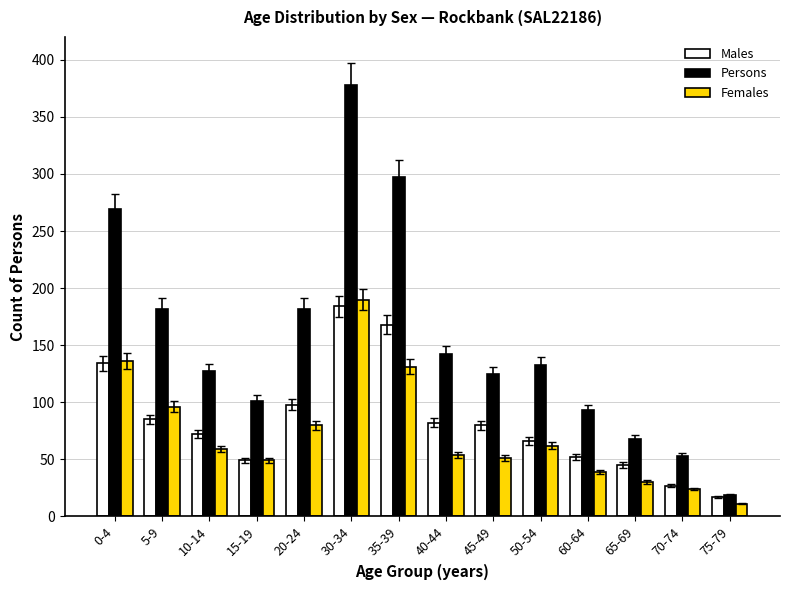

Reading left to right, transcribe all the data shown in this chart.

Males: 134	85	72	49	98	184	168	82	80	66	52	45	27	17
Persons: 269	182	127	101	182	378	297	142	125	133	93	68	53	19
Females: 136	96	59	49	80	190	131	54	51	62	39	30	24	11